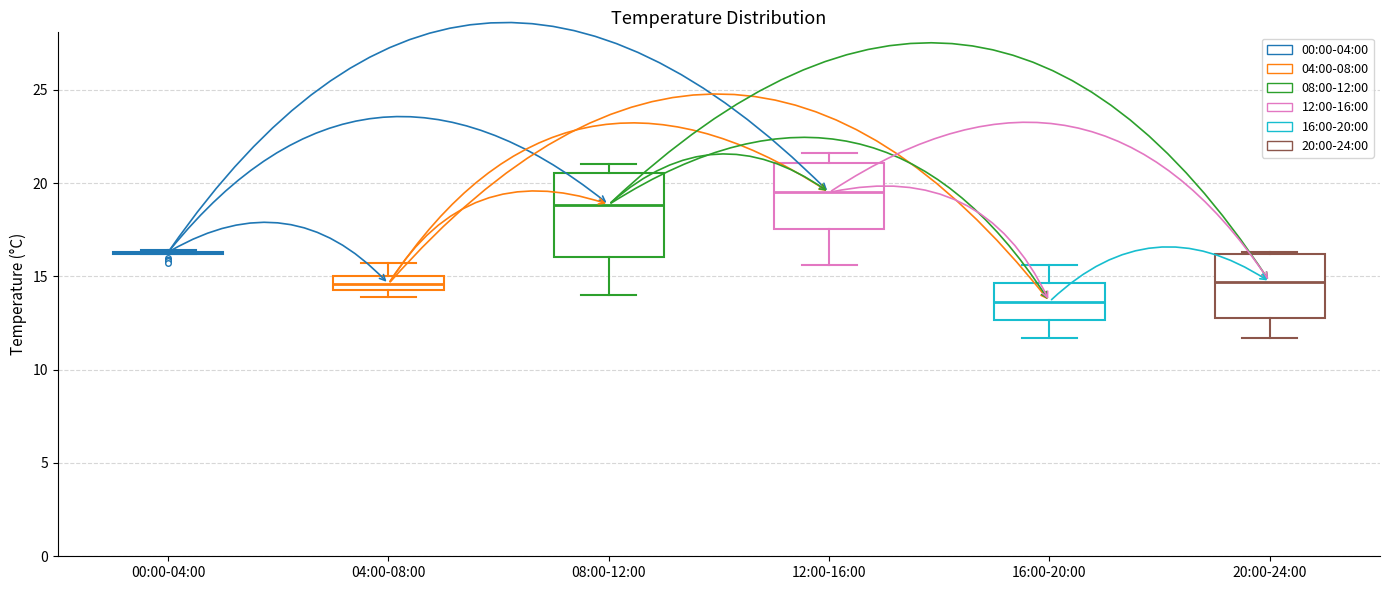

Where does the lower whisker of the box for 08:00-12:00 end on the y-axis? The values are not printed on the chart, so give them approximately, as read against the axis.

14.0